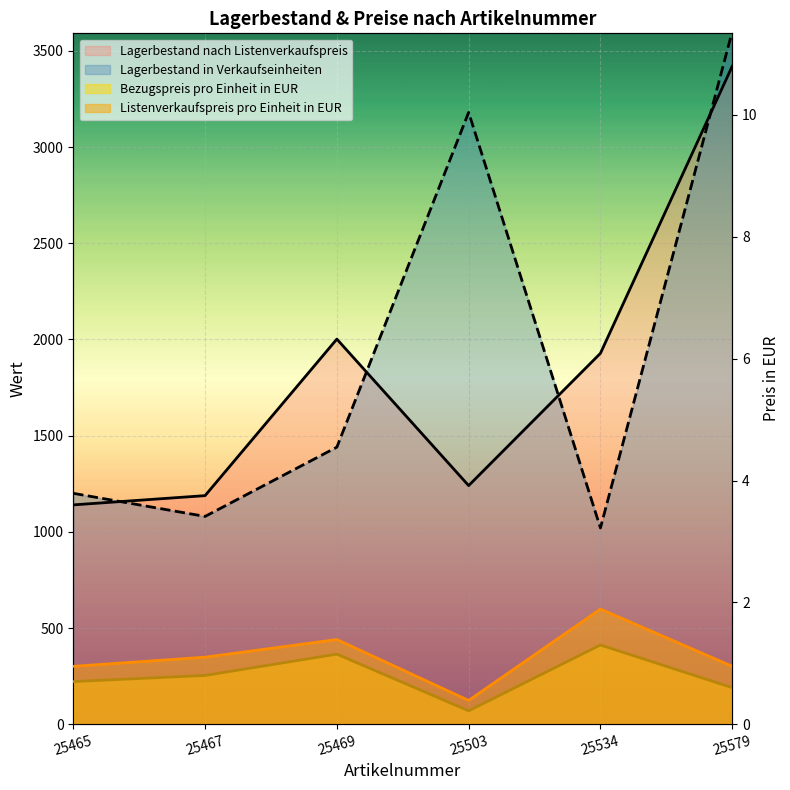

At which category does Lagerbestand nach Listenverkaufspreis reach its first local peak?

25469